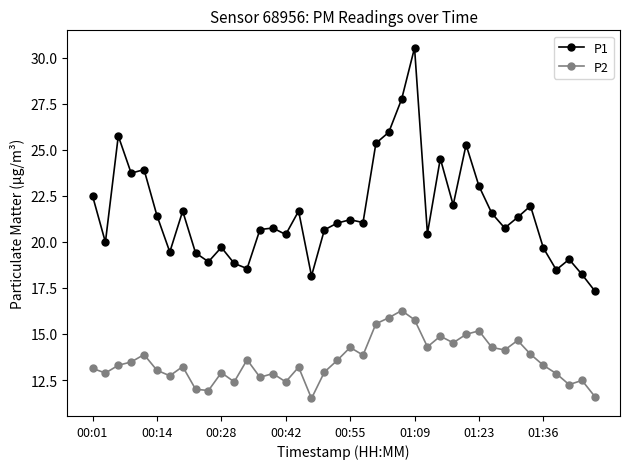

List the series in order of their peak value, lowest first.

P2, P1